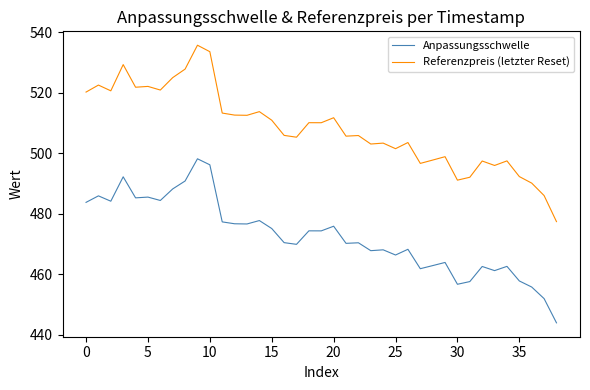

What are all the series names shown in the legend?

Anpassungsschwelle, Referenzpreis (letzter Reset)